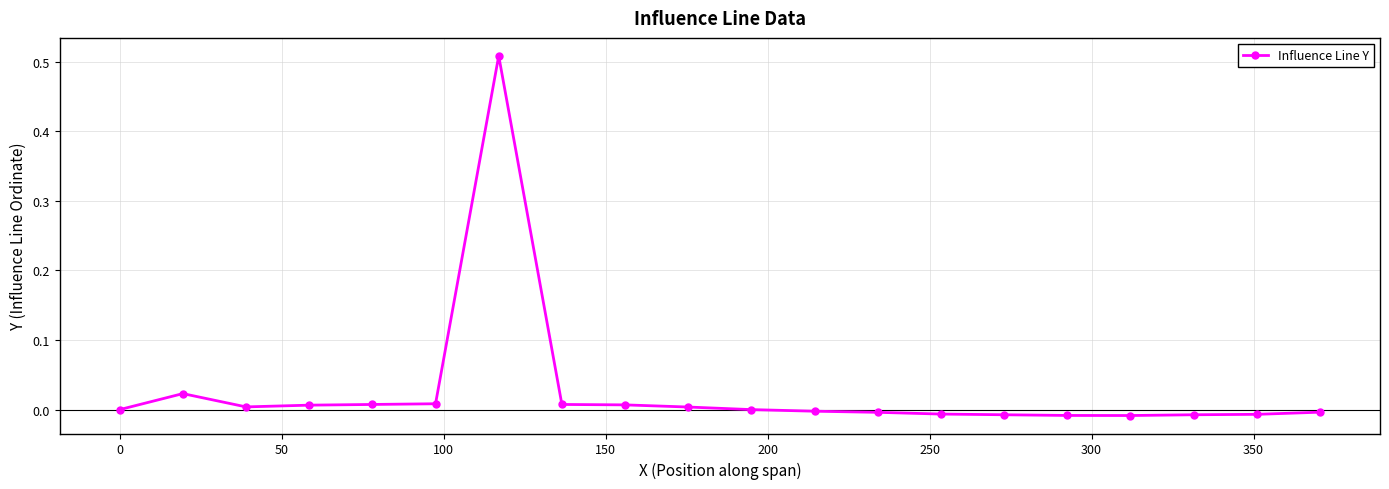

True or false: there are more than 0 points higher than both neighbors.

True